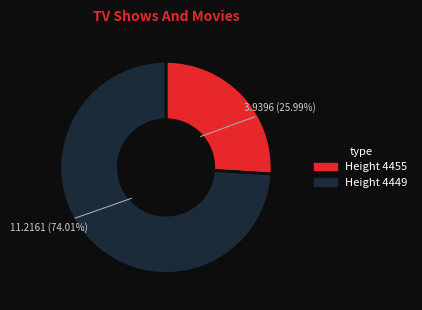

Between Height 4455 and Height 4449, which is larger?

Height 4449